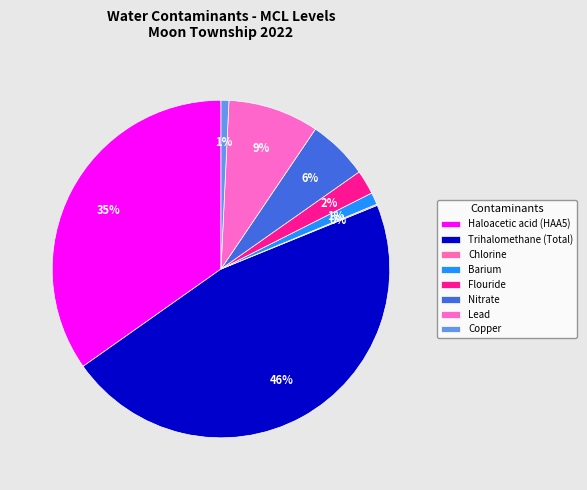

Combined, what portion of the pie is Lead and Haloacetic acid (HAA5)?

43.5%